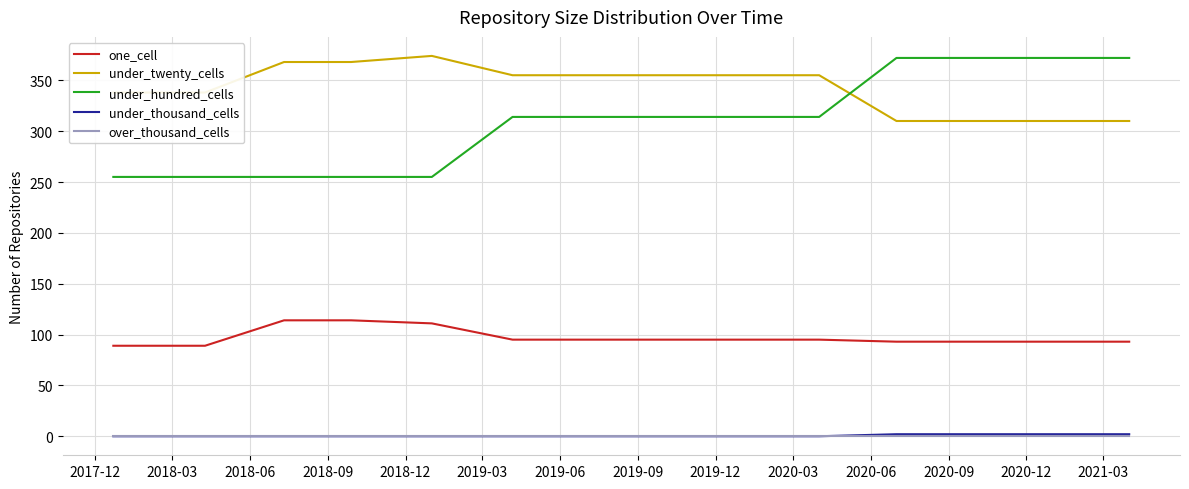

Which series has the largest total across all categories?

under_twenty_cells